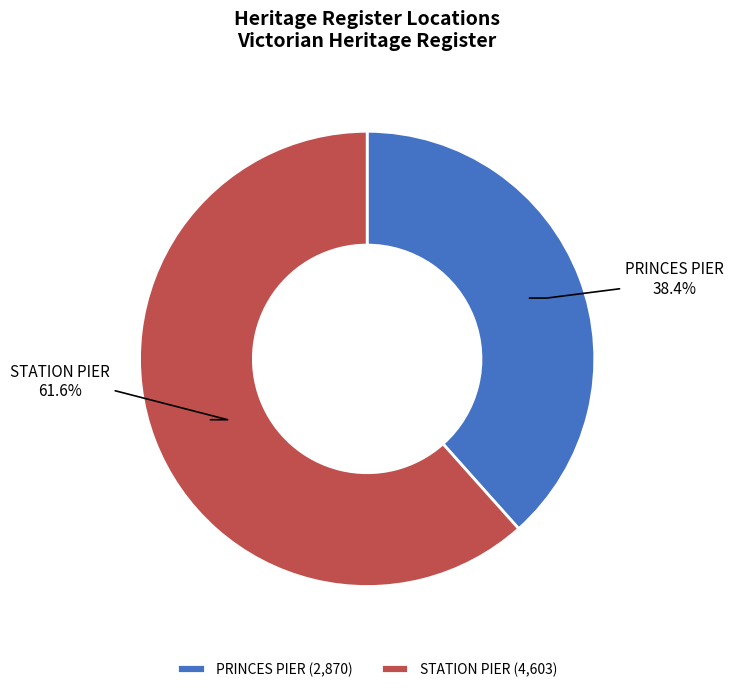

What percentage do STATION PIER and PRINCES PIER together represent?

100.0%